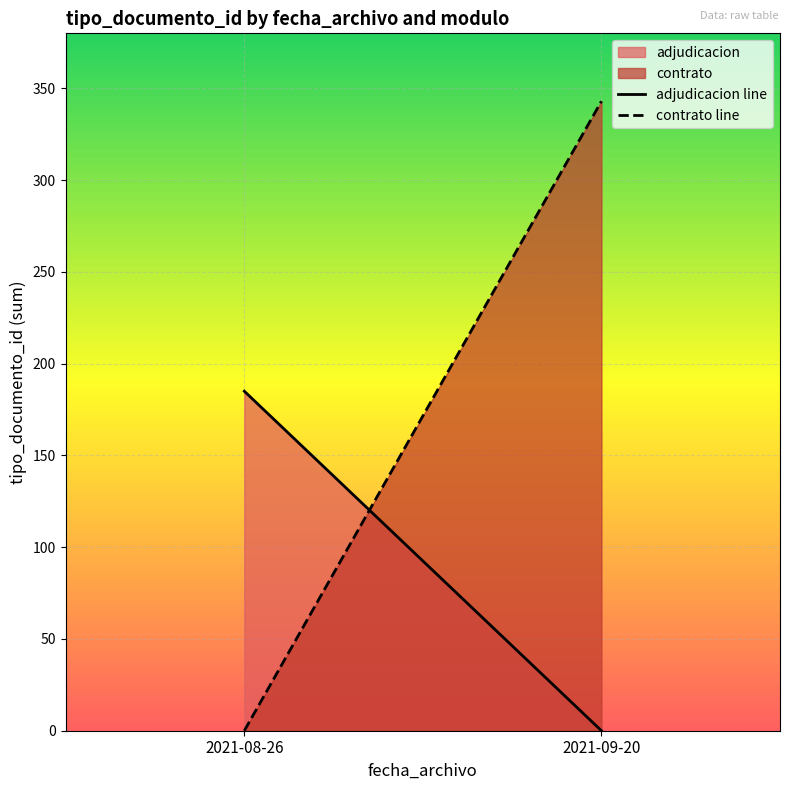

Does the chart display data point markers on the line(s)?

No